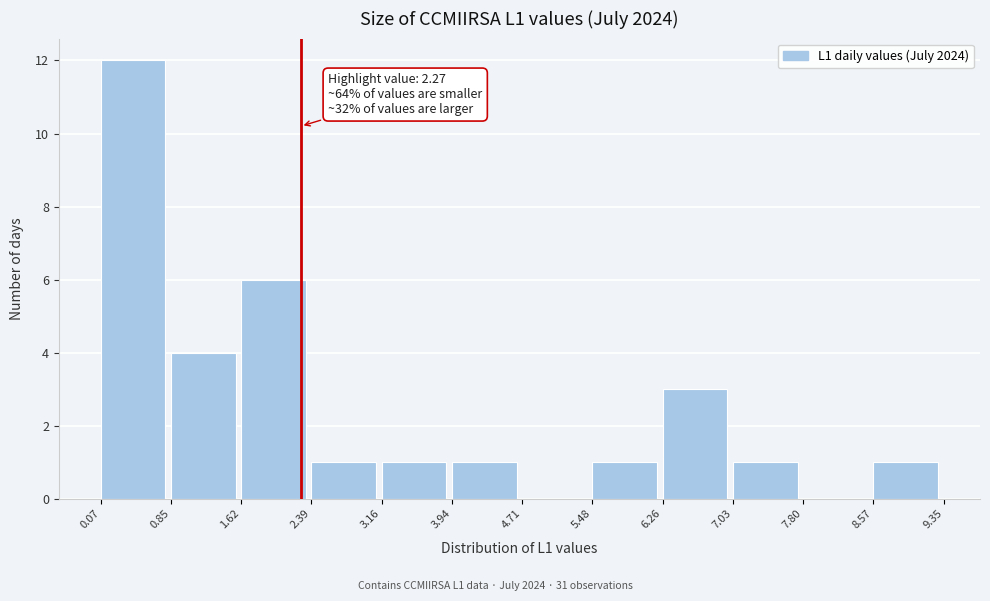

Which range on the x-axis has the tallest bar?

0.07 to 0.85